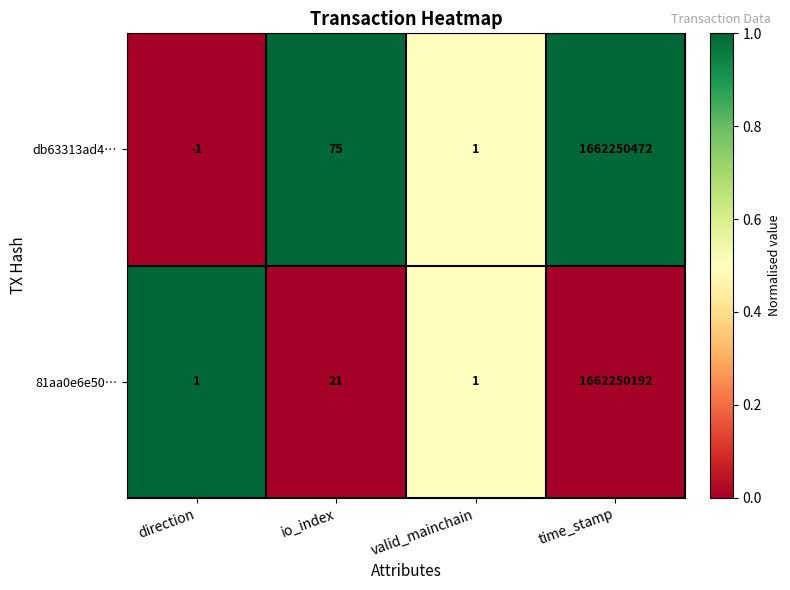

Which series has the largest total across all categories?

db63313ad4…